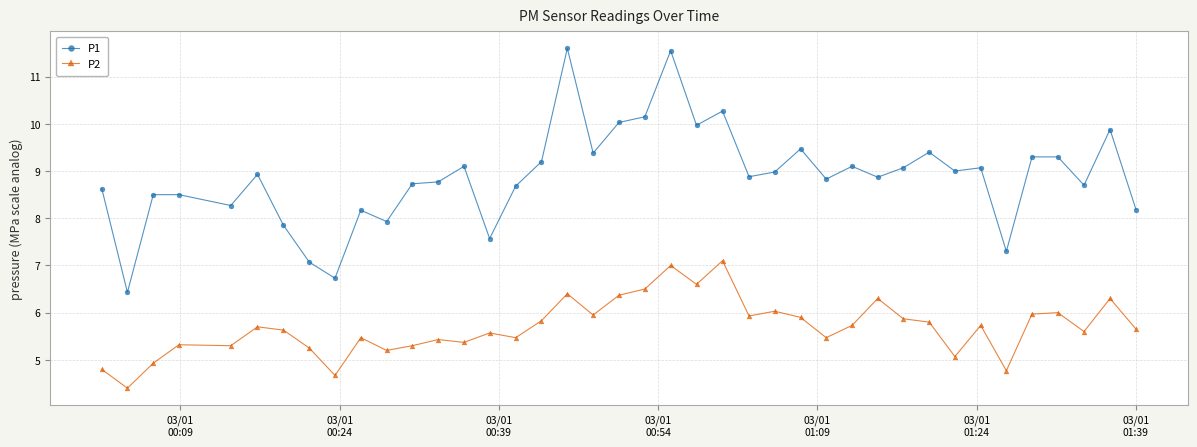

True or false: P2 has more than 0 interior local peaks.

True